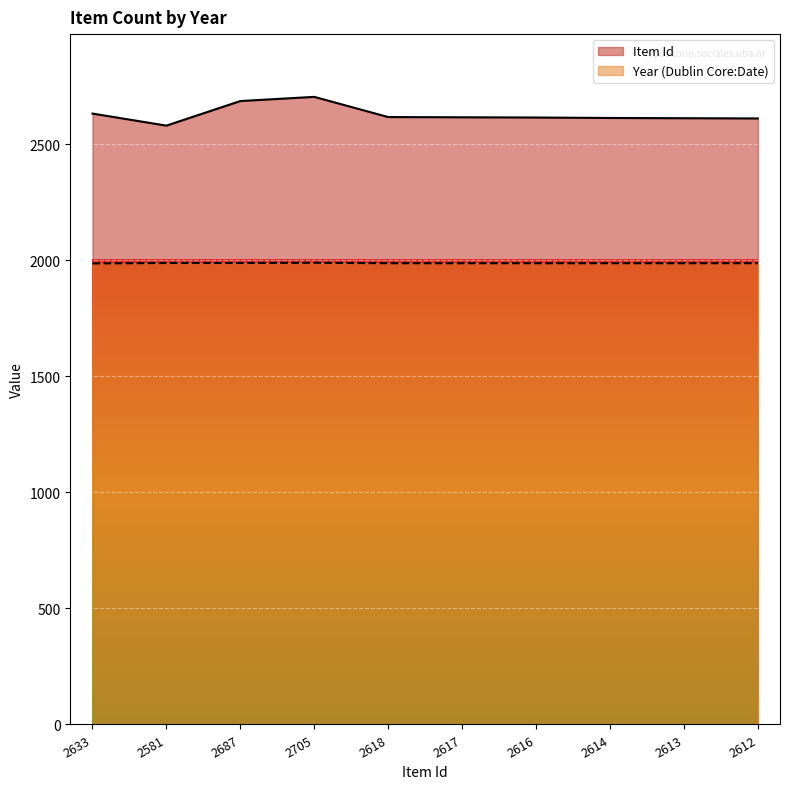

What is the minimum value for Year (Dublin Core:Date)?

1987